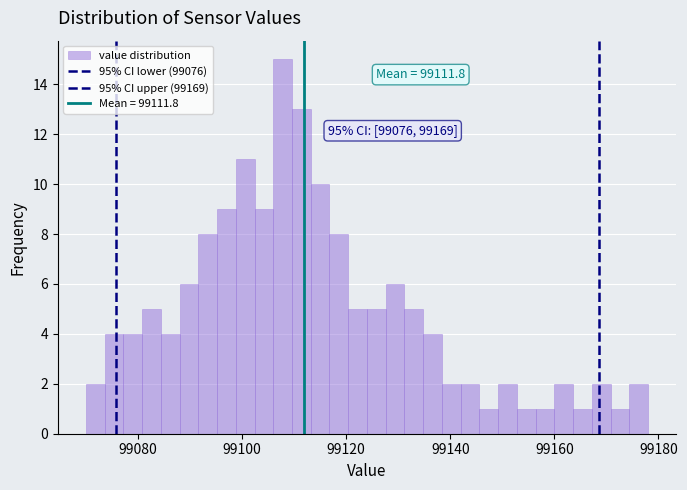

Around what value on the x-axis is the tallest bar? Give the approximate position of its centre, as read against the axis.

99108